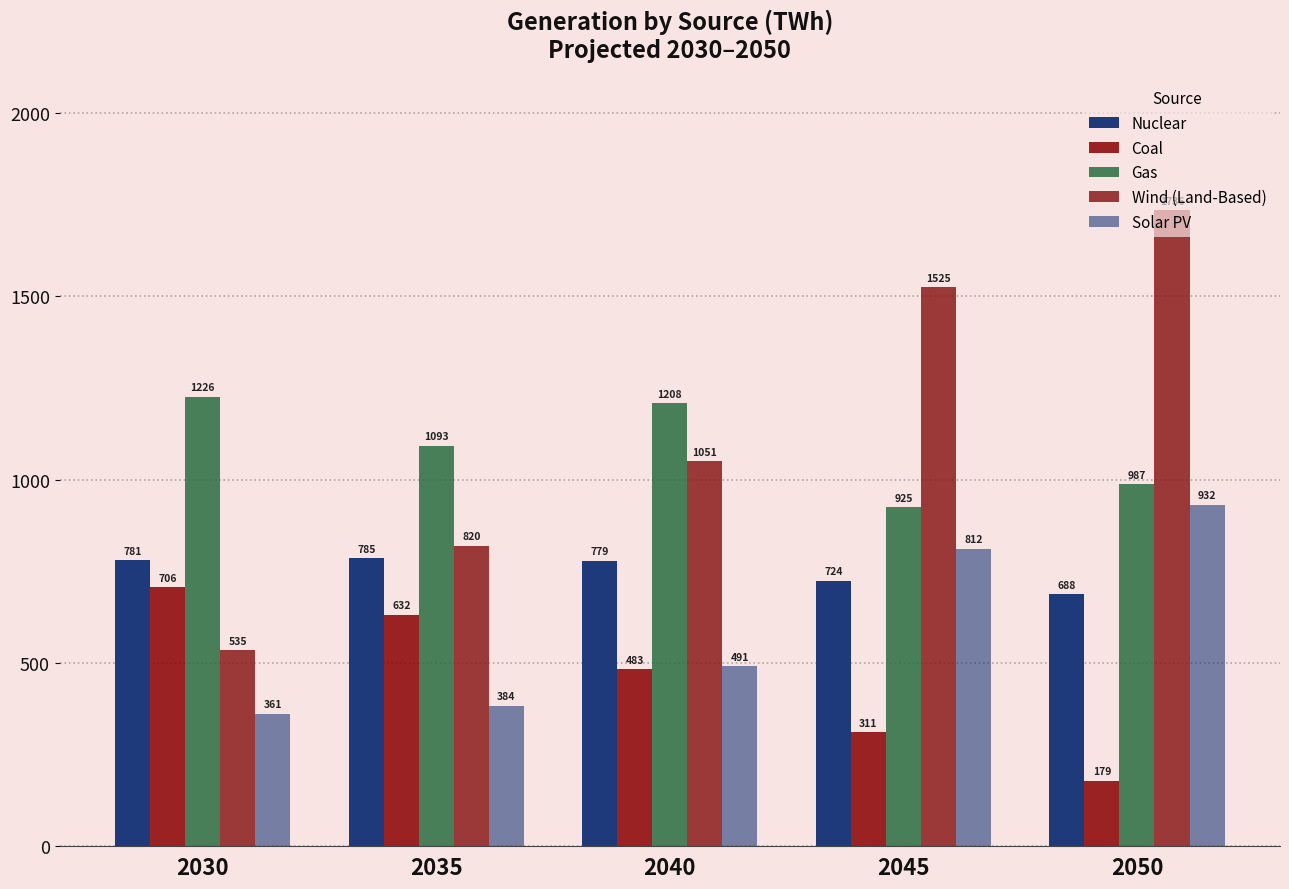

Which series has the largest range (max minus min)?

Wind (Land-Based)